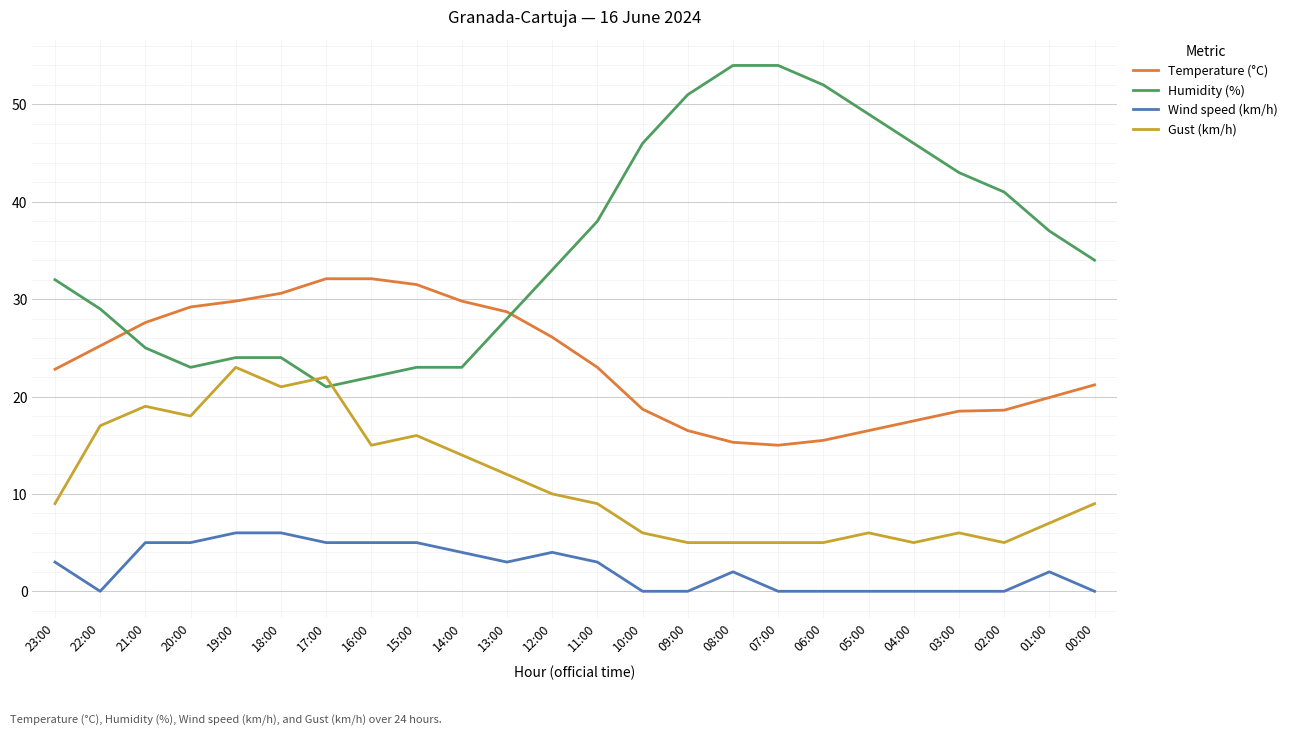

Rank the series by their average value, from highest to lowest.

Humidity (%), Temperature (°C), Gust (km/h), Wind speed (km/h)